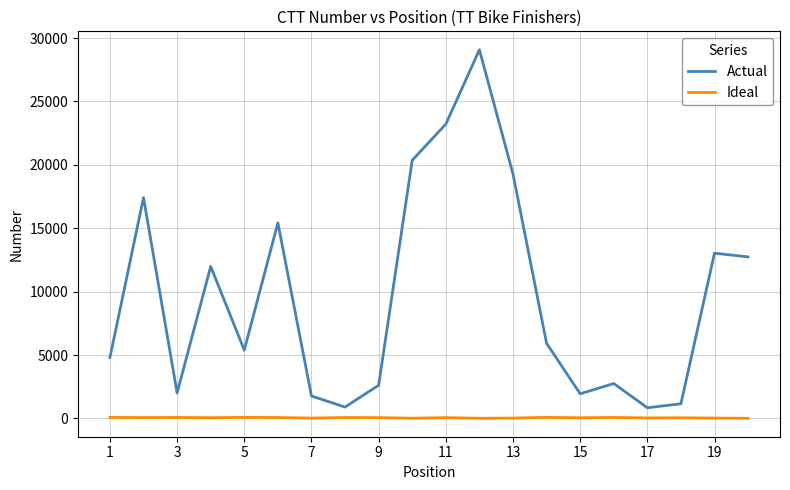

Rank the series by their maximum value, from lowest to highest.

Ideal, Actual